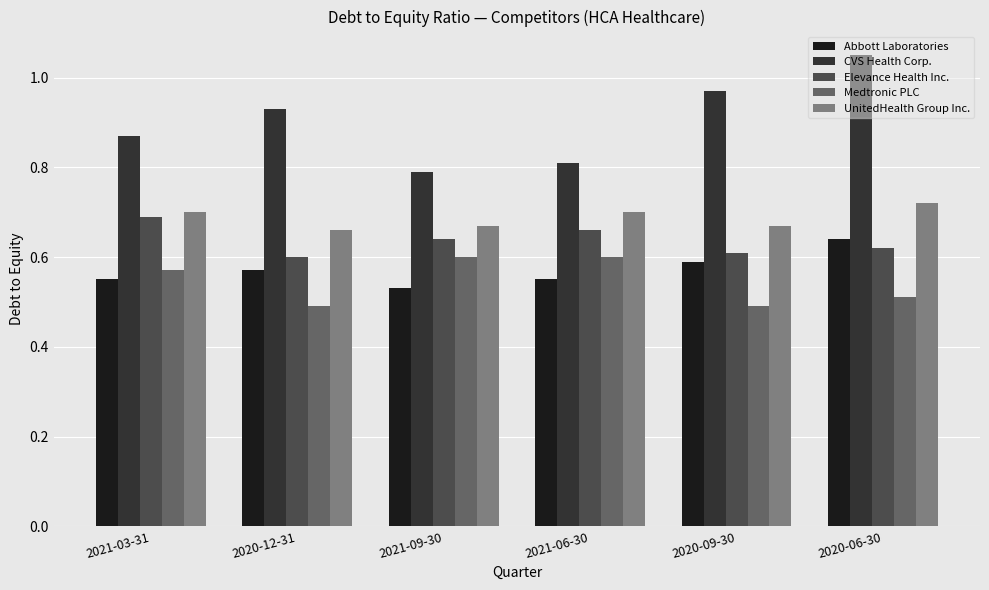

Does the chart contain stacked bars?

No